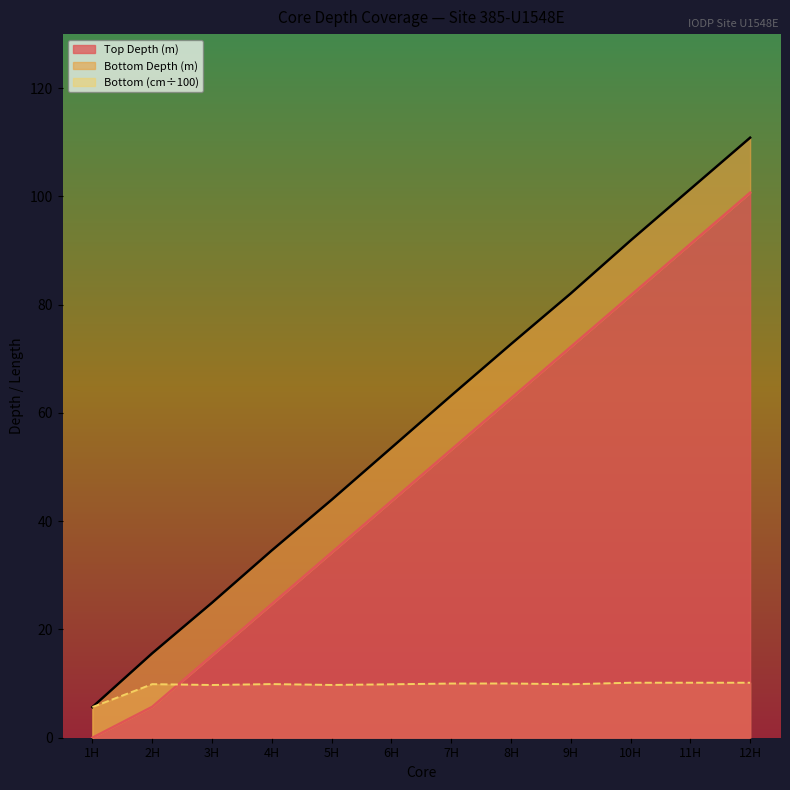

At which category does Bottom (cm) reach its first local valley?

3H